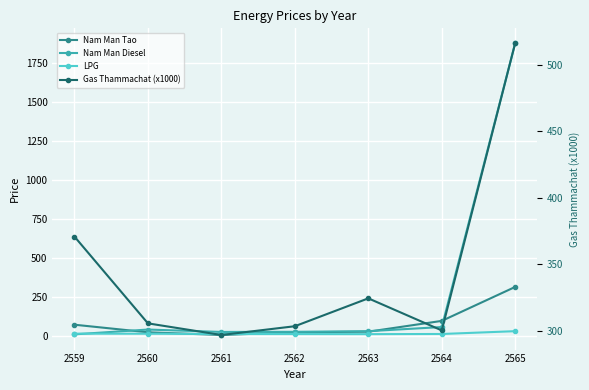

Which has a higher value, 2565 or 2562?

2565